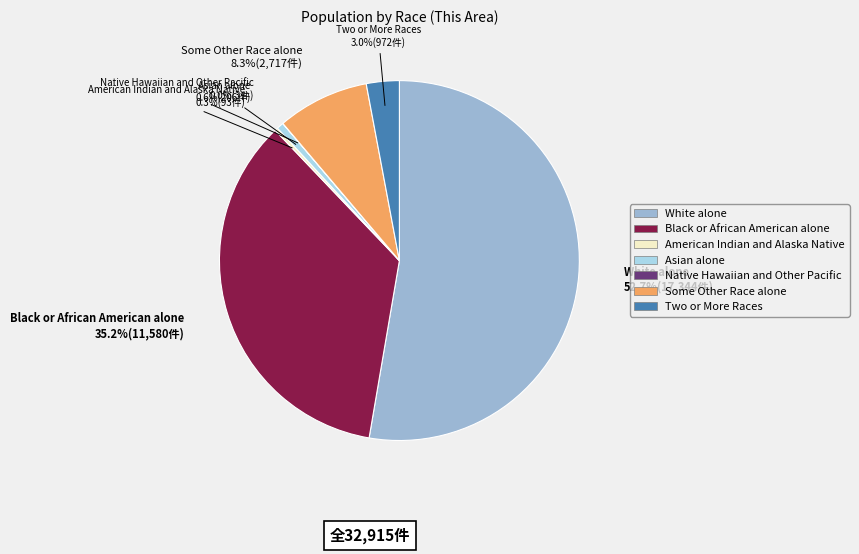

What is the largest slice in the pie chart?

White alone